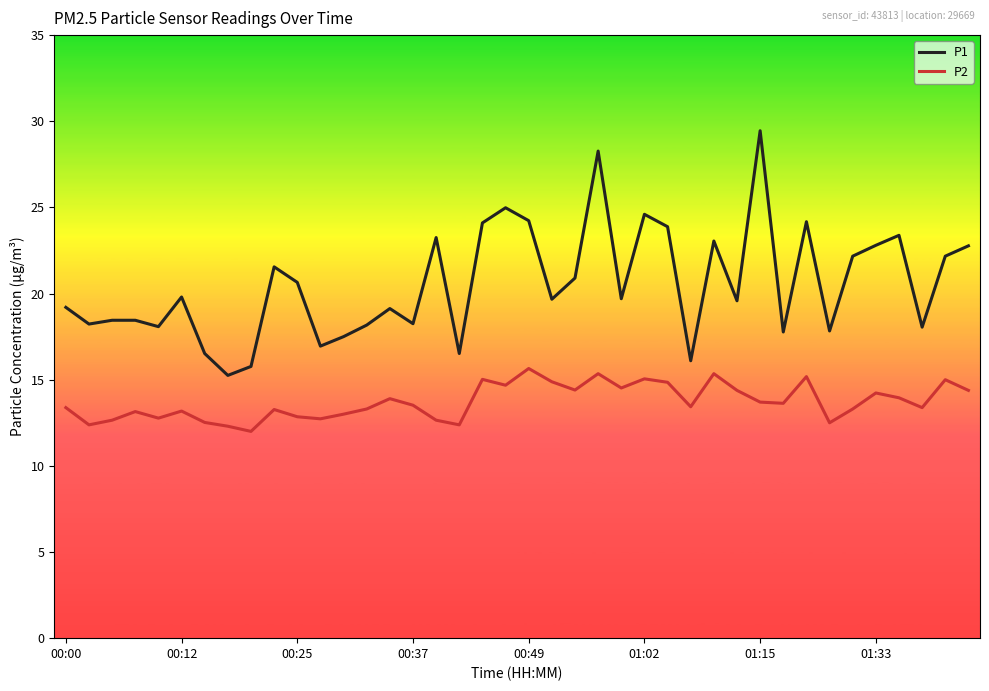

True or false: P2 and P1 intersect in this chart.

False